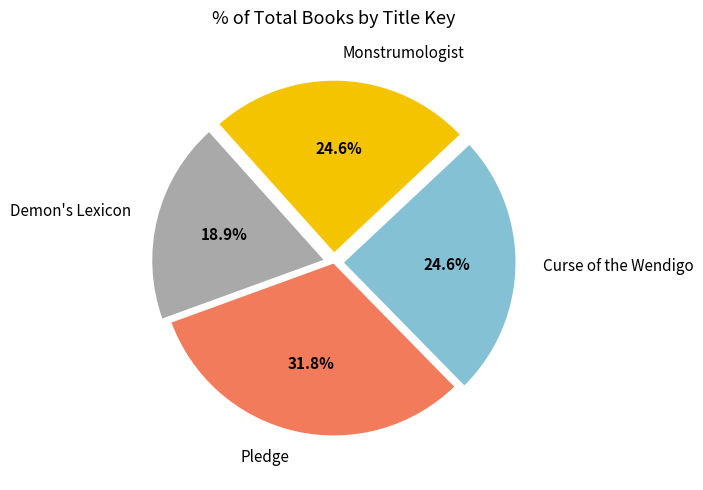

To the nearest percent, what percentage of the pie is Pledge?

32%